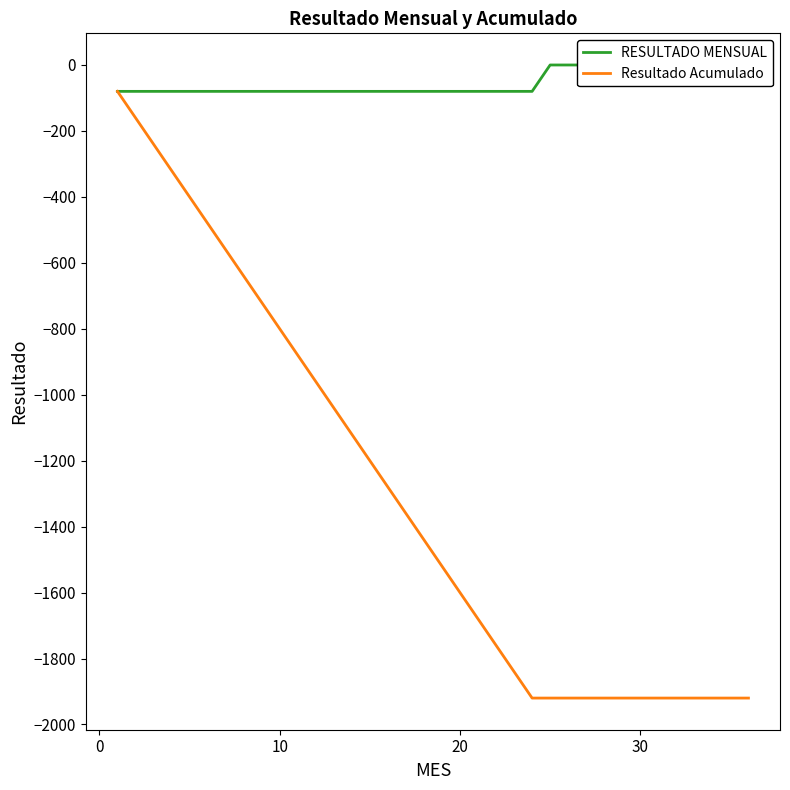

What is the highest value of the Resultado Acumulado series?

-80